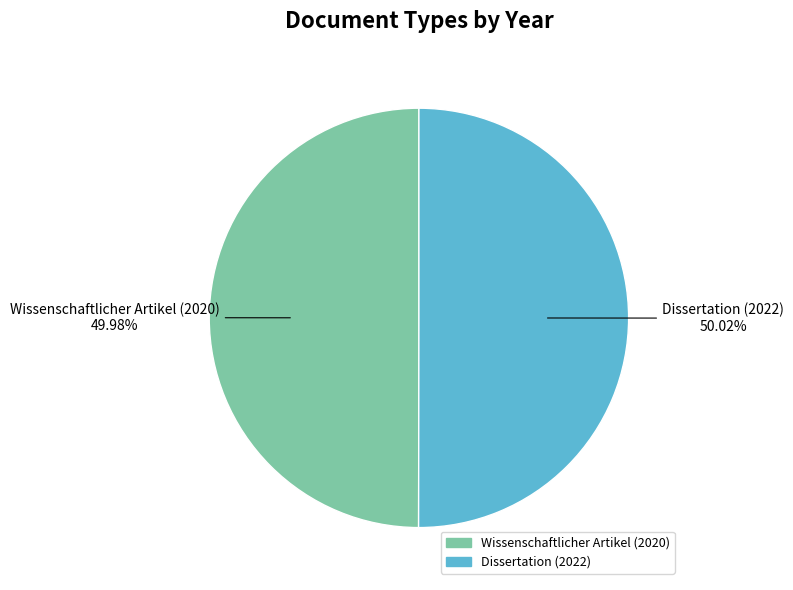

Is the sum of Dissertation (2022) and Wissenschaftlicher Artikel (2020) greater than half?

Yes